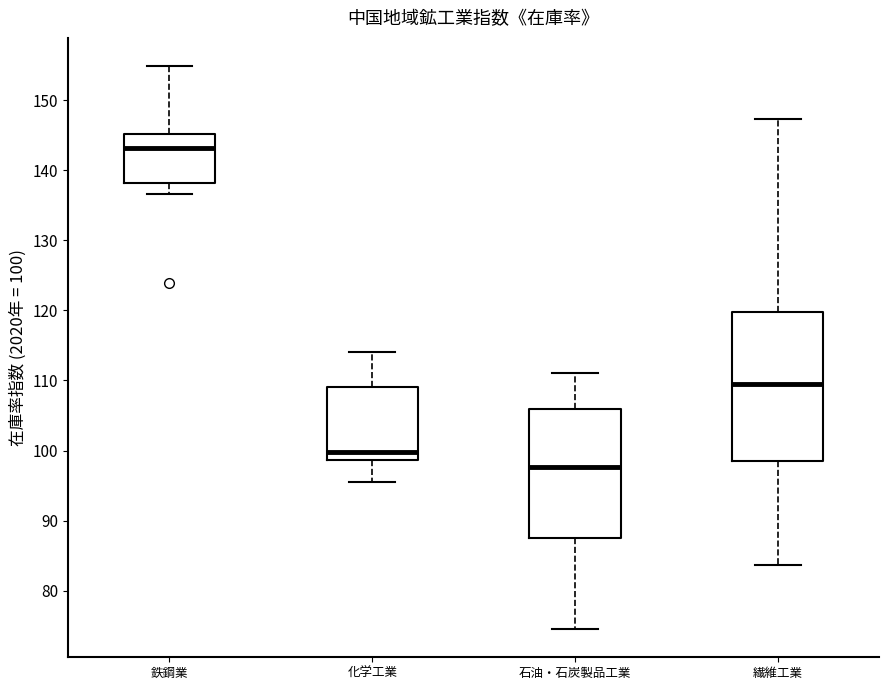

Where does the median line of the box for 鉄鋼業 sit on the y-axis? The values are not printed on the chart, so give them approximately, as read against the axis.

143